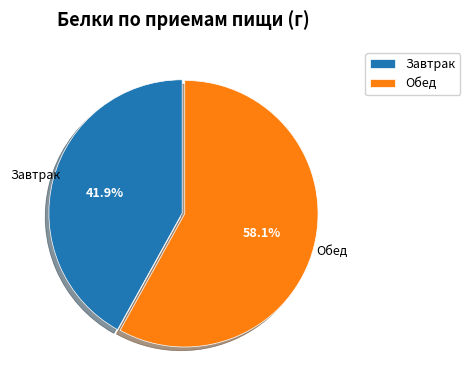

To the nearest percent, what portion does Обед represent?

58%